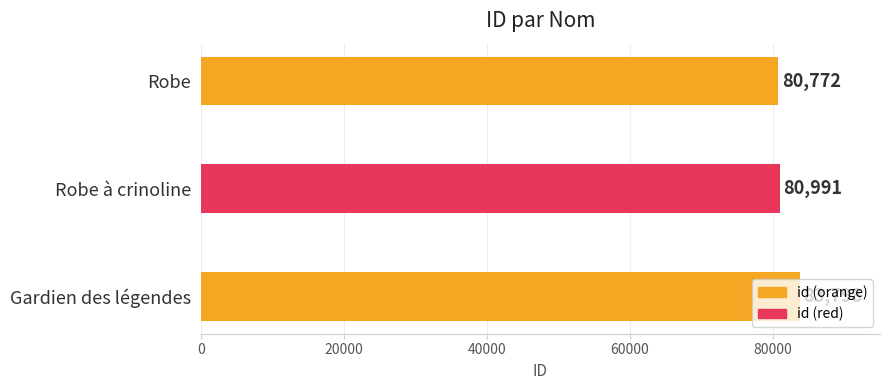

Rank the categories by value from highest to lowest.

Gardien des légendes, Robe à crinoline, Robe